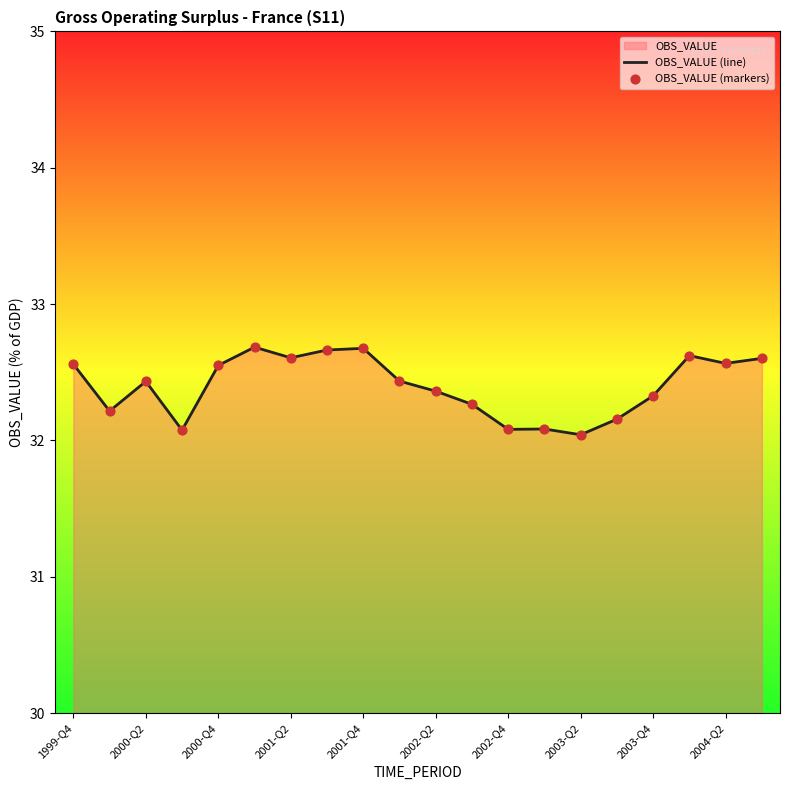

What is the difference between the maximum and minimum values?

0.6